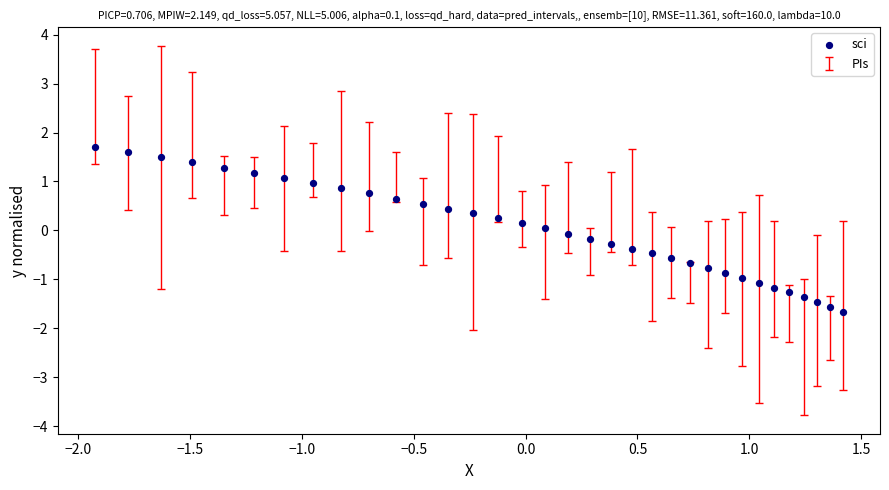

What is the range of X values (max minus min)?

3.3